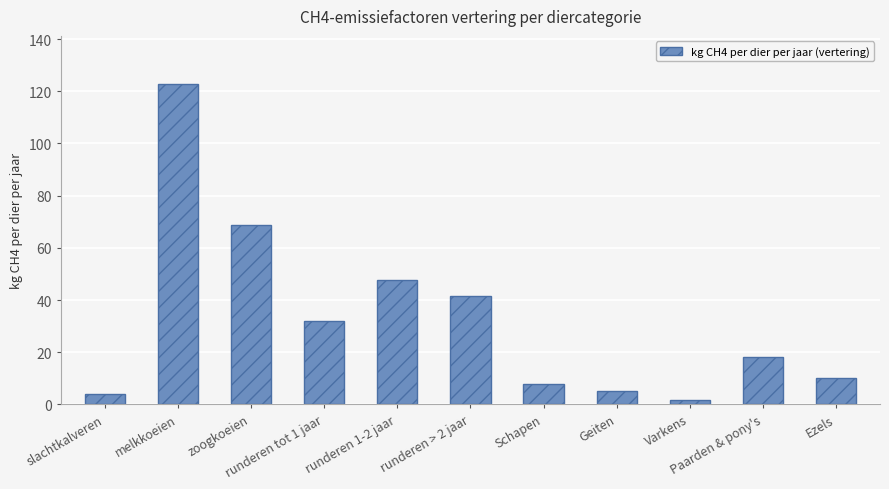

What is the difference between the second highest and minimum values?

67.4